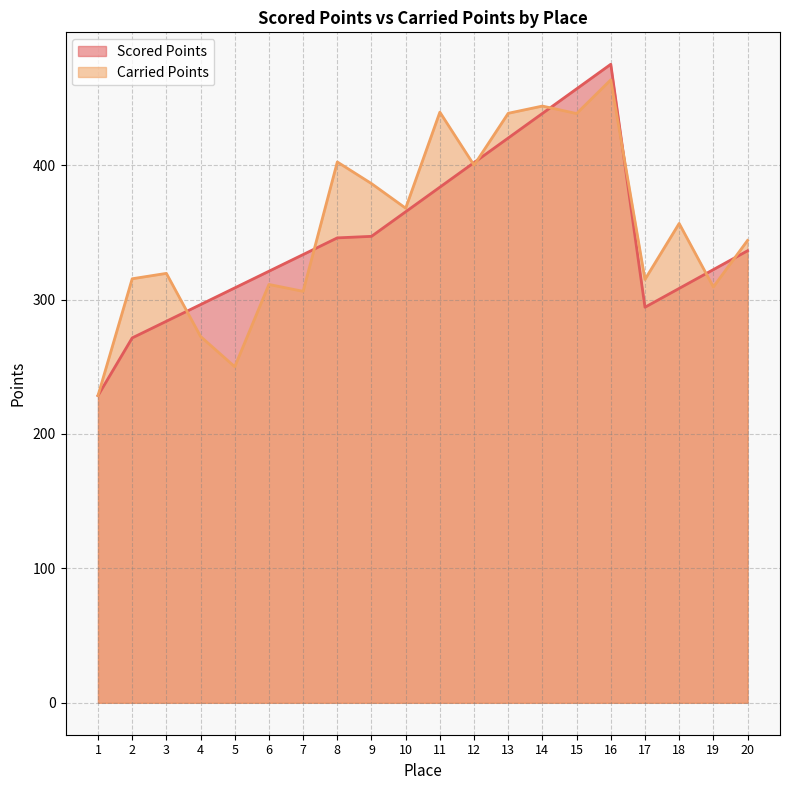

What is the difference between the Carried Points values at 4 and 14?

171.4